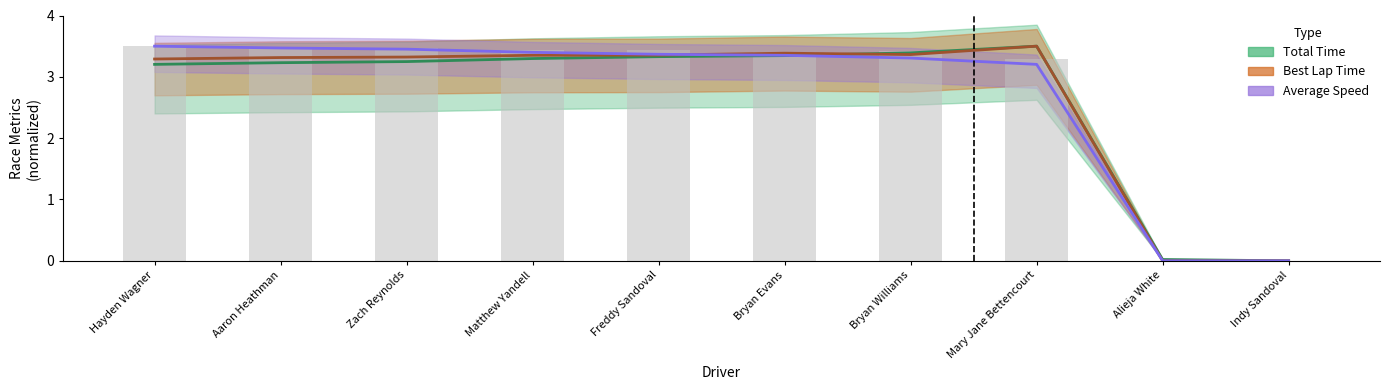

What is the average value of the Best Lap Time series?

2.7